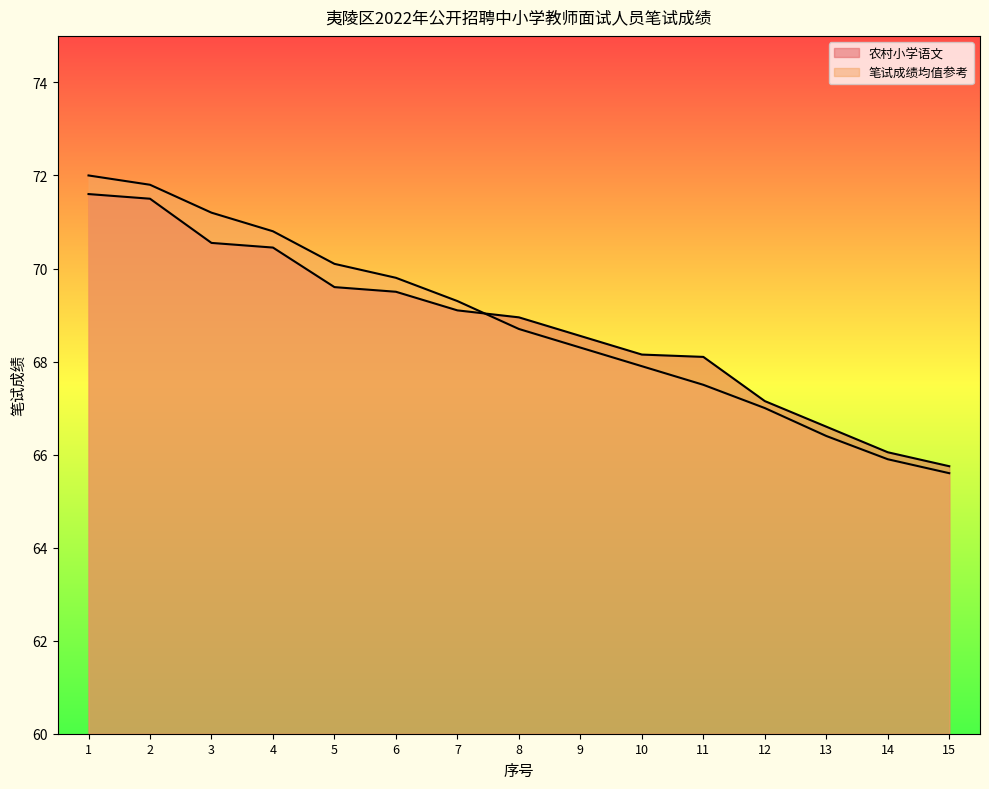

At 5, list the series in order from largest to smallest.

笔试成绩均值参考, 农村小学语文